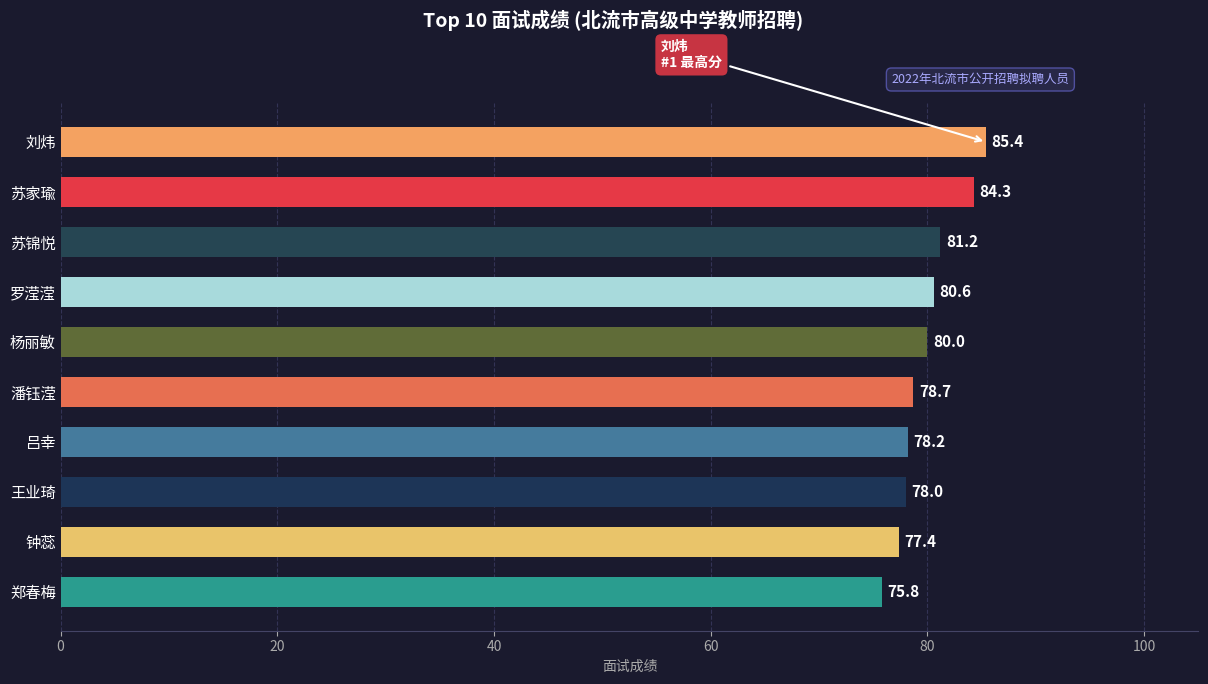

Read the value at 罗滢滢.

80.6